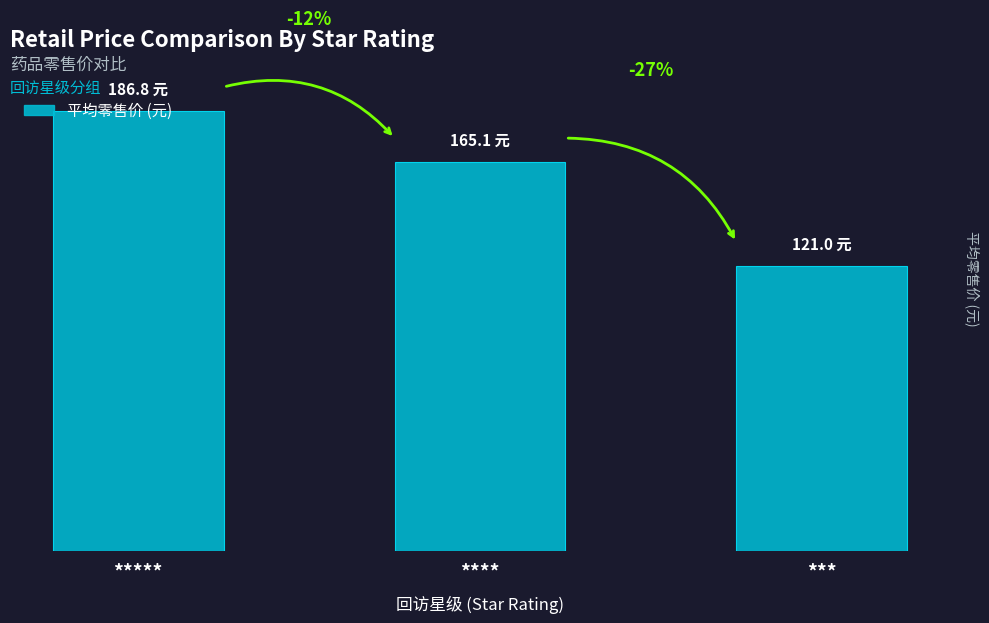

Does the chart contain any negative values?

No